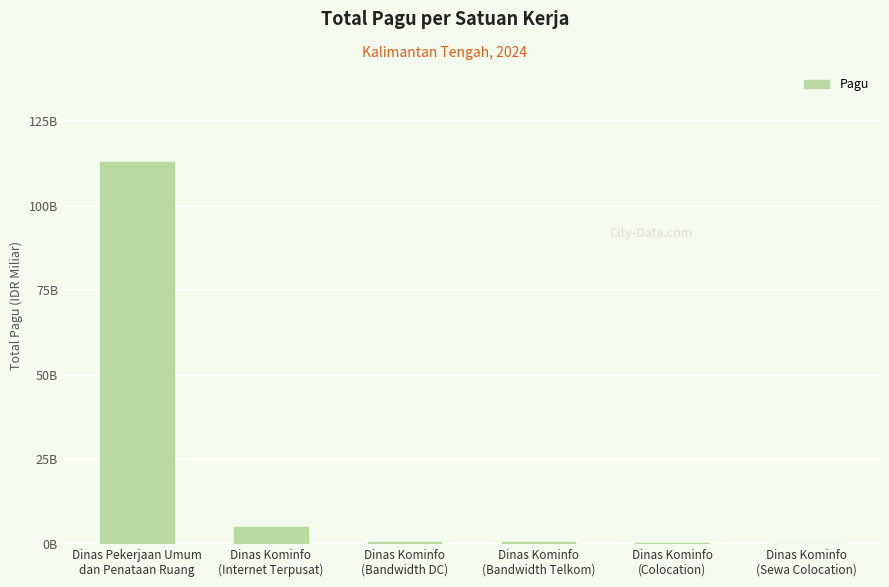

Reading left to right, transcribe all the data shown in this chart.

112.8	5.1	0.4	0.4	0.2	0.1